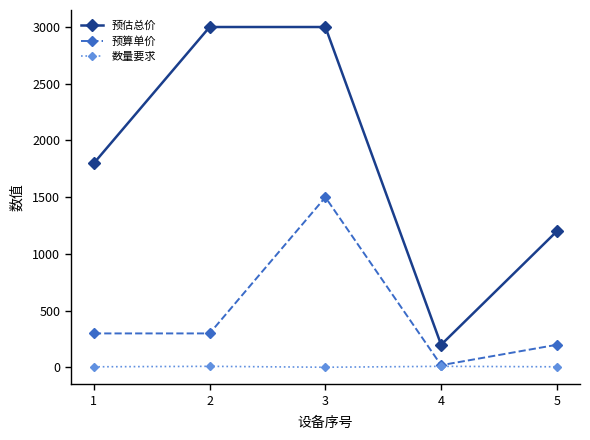

Which series has the largest range (max minus min)?

预估总价